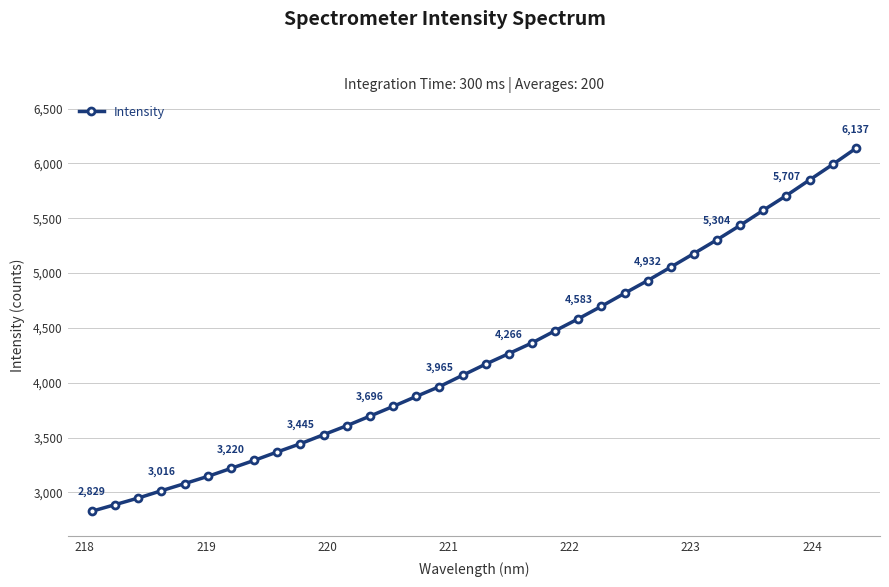

What is the maximum value shown in the chart?

6136.5